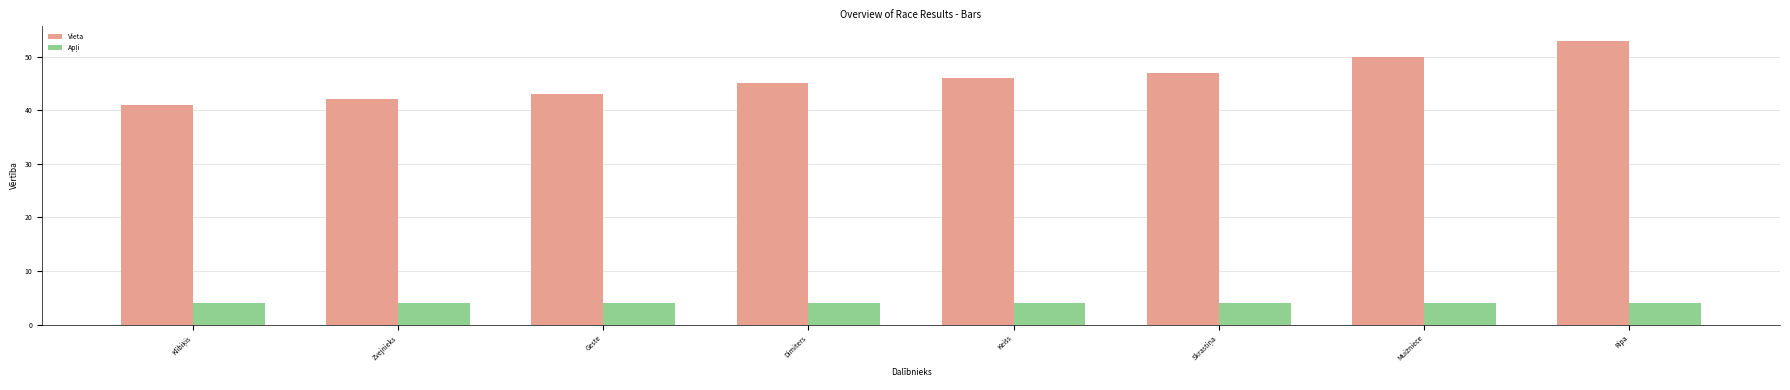

At which category is the sum across all series the highest?

Ripa